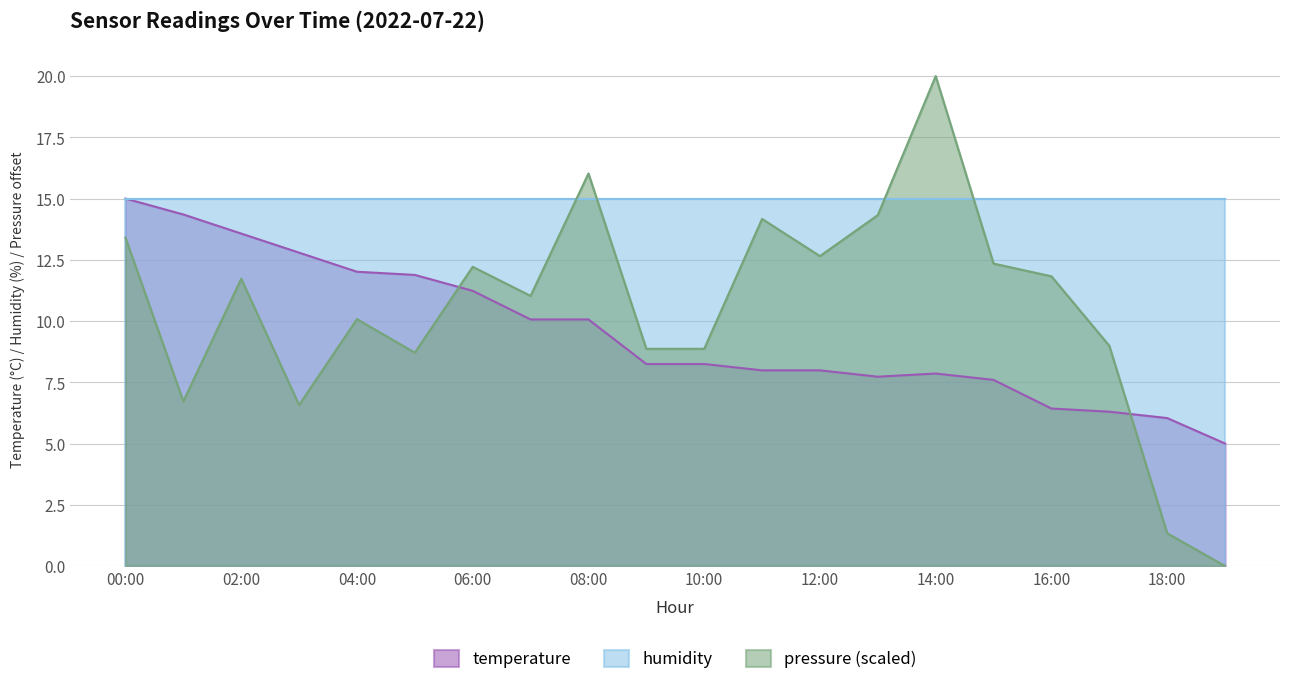

Does the chart have visible grid lines?

Yes